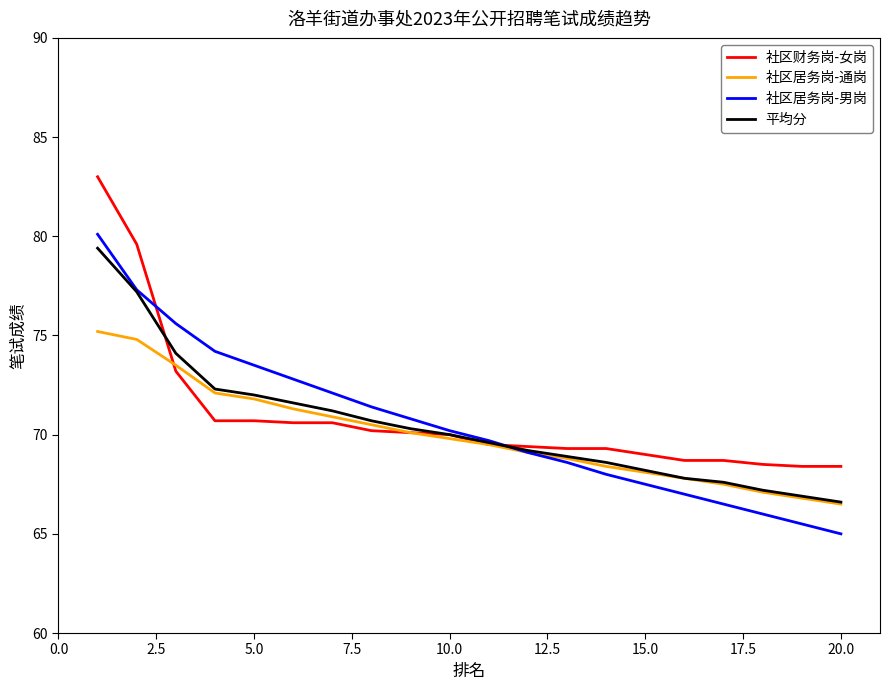

True or false: 平均分 has more than 2 interior local peaks.

False